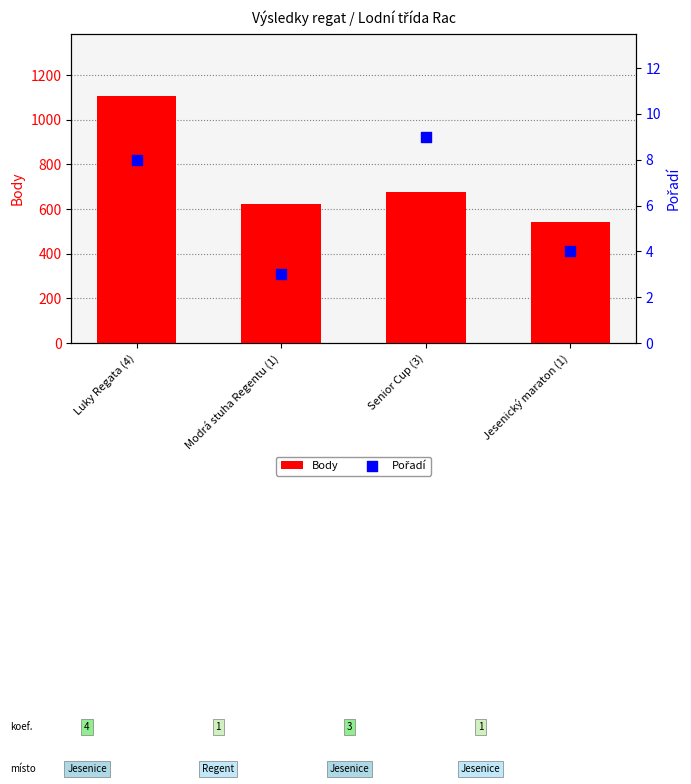

Which series contains the lowest Y value?

Pořadí